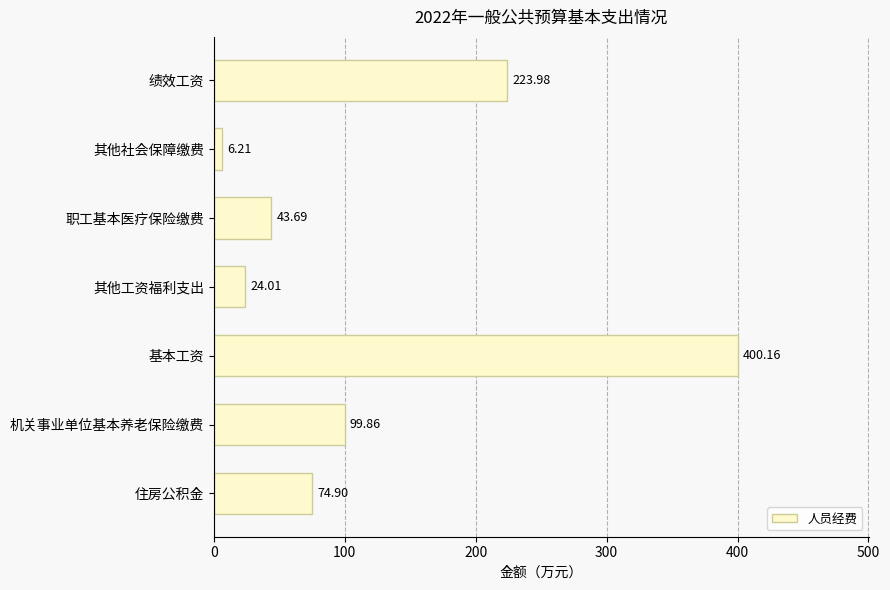

At which label is the value closest to 203?

绩效工资